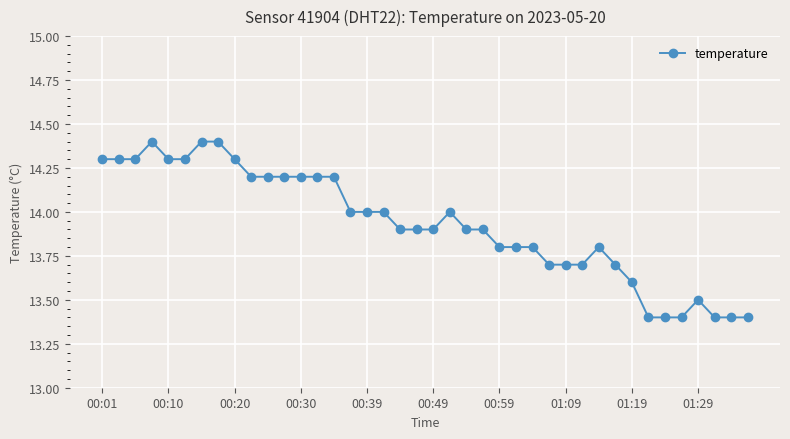

True or false: the data has more than 0 interior local peaks.

True